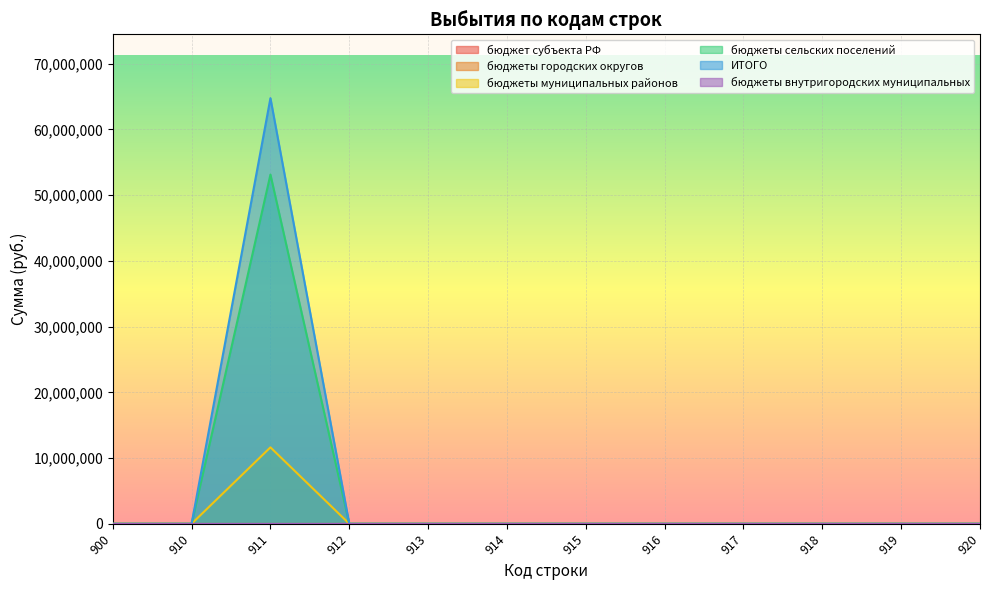

Rank the series by their average value, from lowest to highest.

бюджеты муниципальных районов, бюджеты сельских поселений, ИТОГО